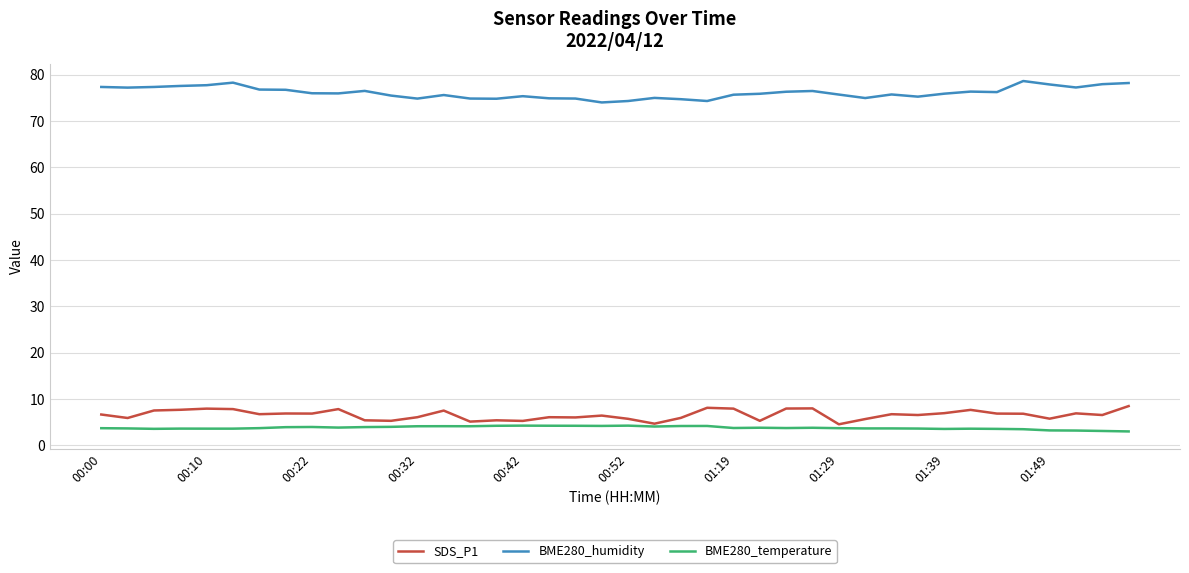

What is the maximum value for BME280_humidity?

78.6